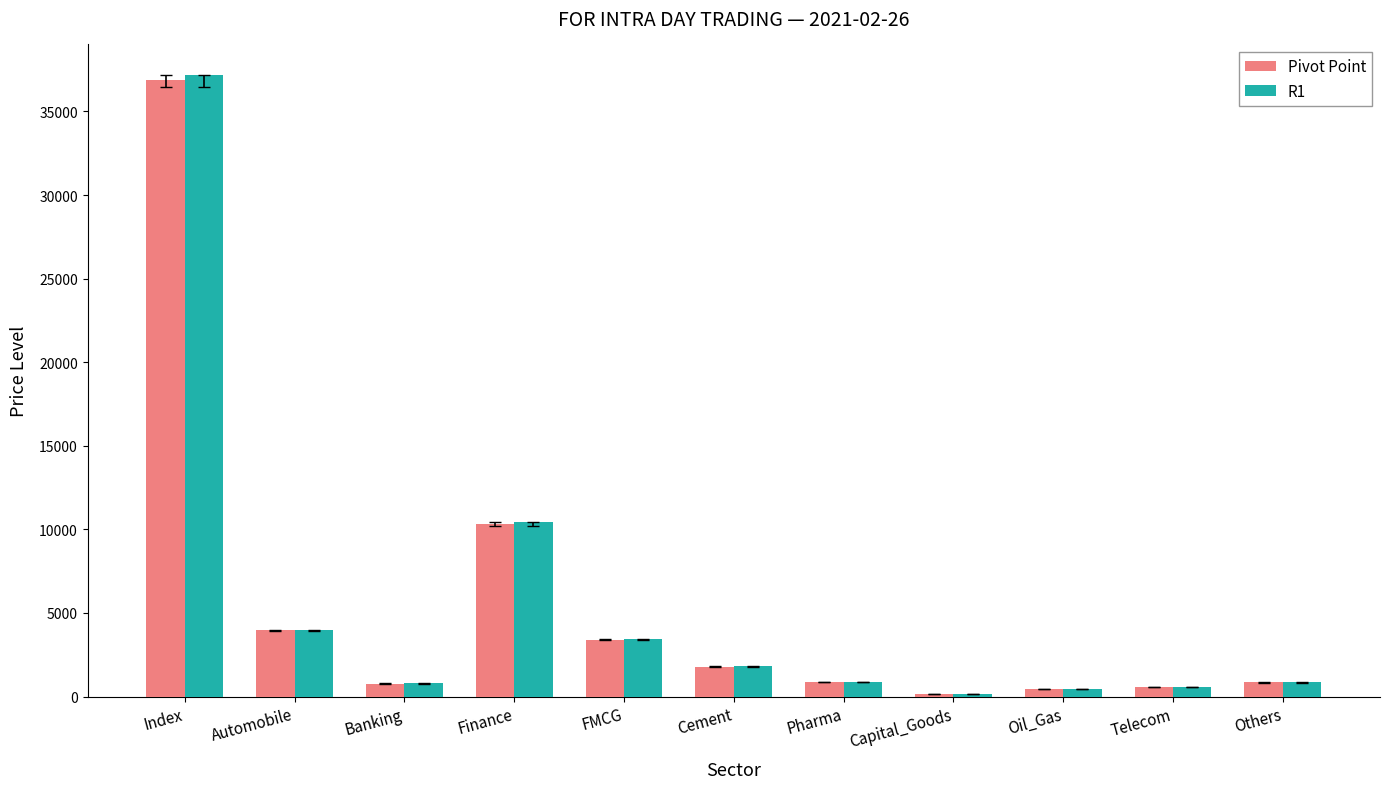

At which label is Pivot Point closest to 18517?

Finance